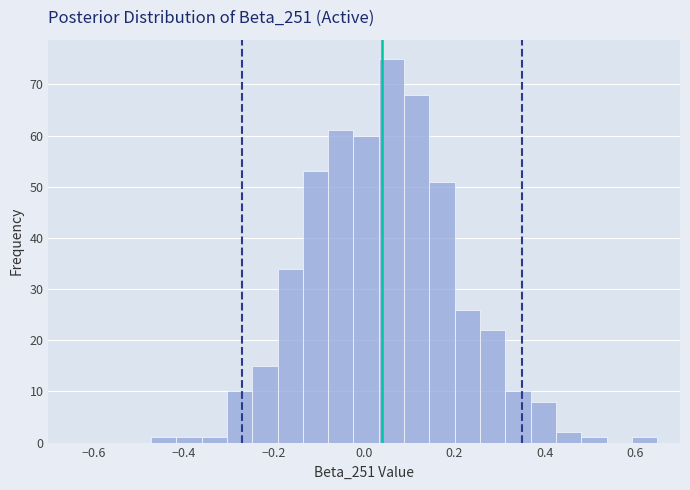

Read against the x-axis, roughly where is the centre of the tallest bar?

0.06